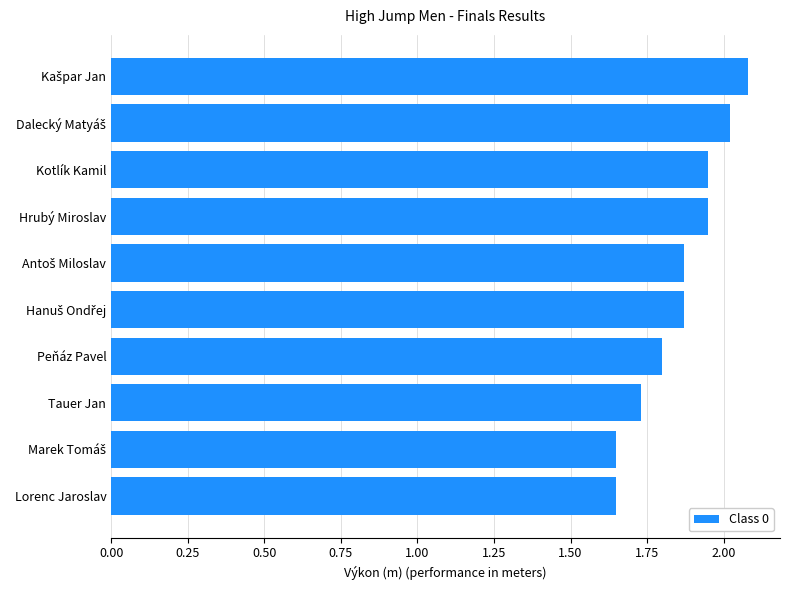

What is the ratio of the value at Kotlík Kamil to the value at Tauer Jan?

1.1